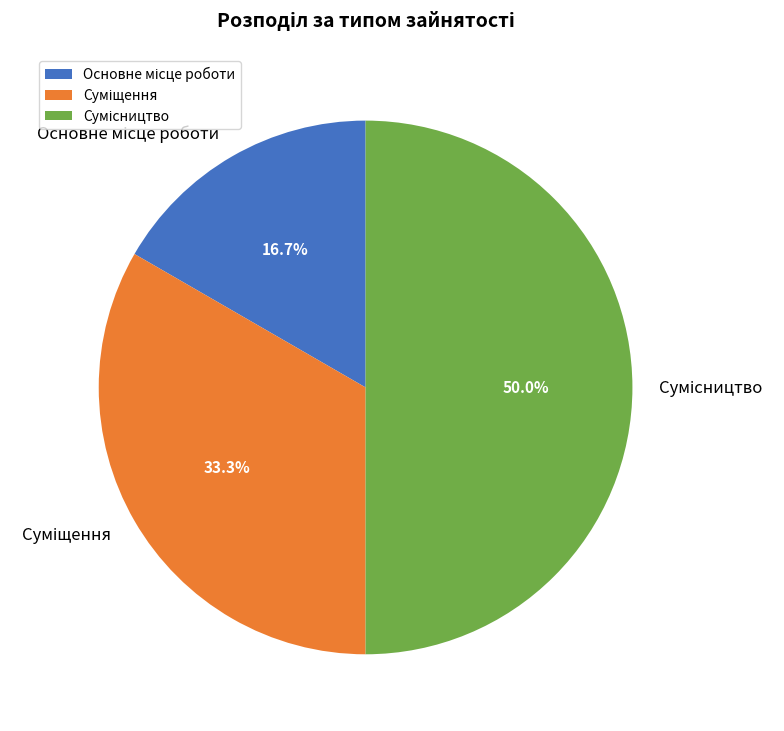

What is the change in value from Основне місце роботи to Сумісництво?

+2